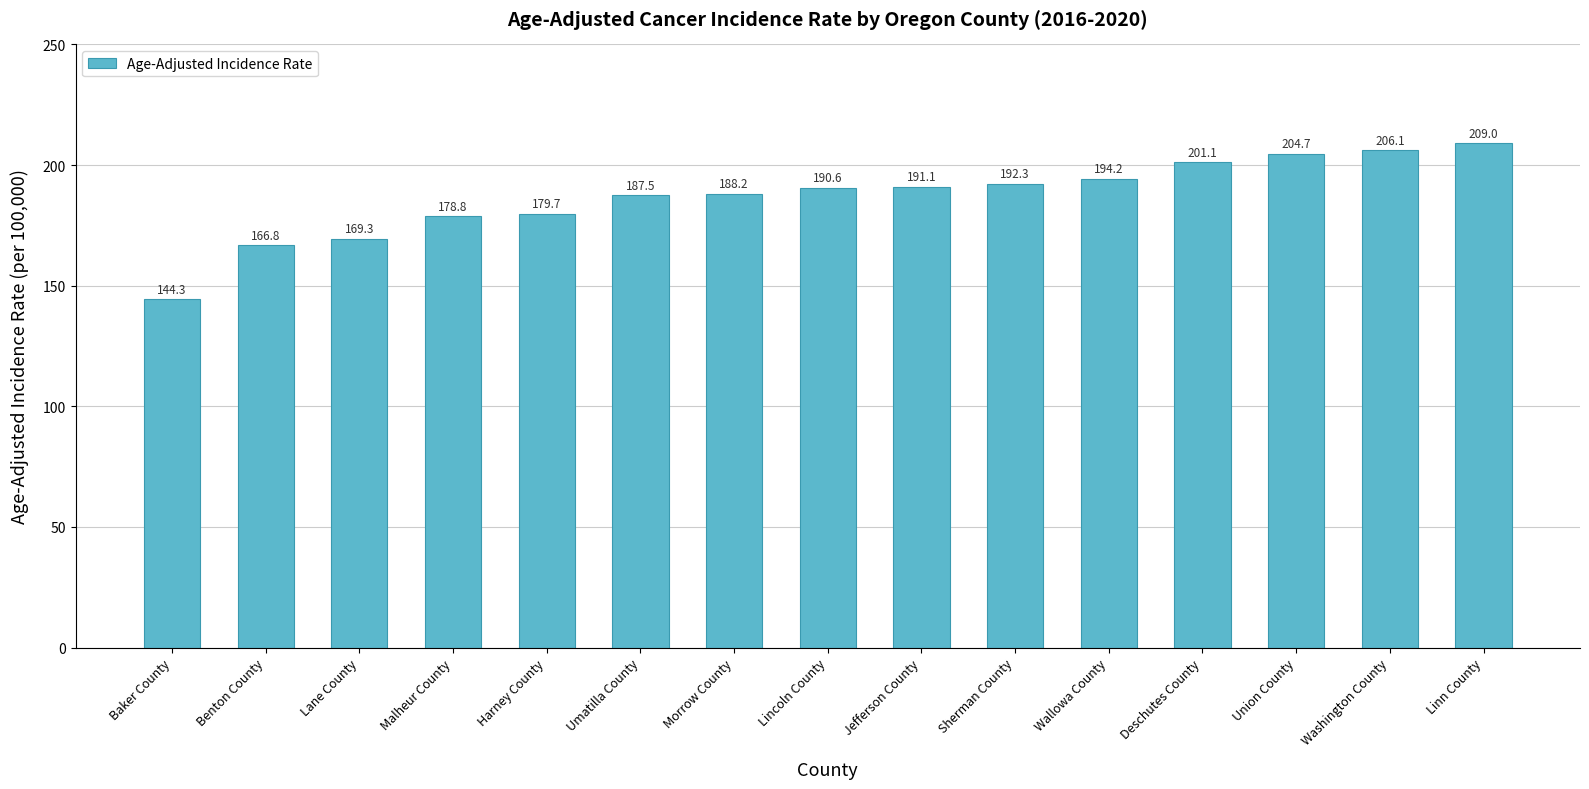

List the labels in order of value, smallest first.

Baker County, Benton County, Lane County, Malheur County, Harney County, Umatilla County, Morrow County, Lincoln County, Jefferson County, Sherman County, Wallowa County, Deschutes County, Union County, Washington County, Linn County